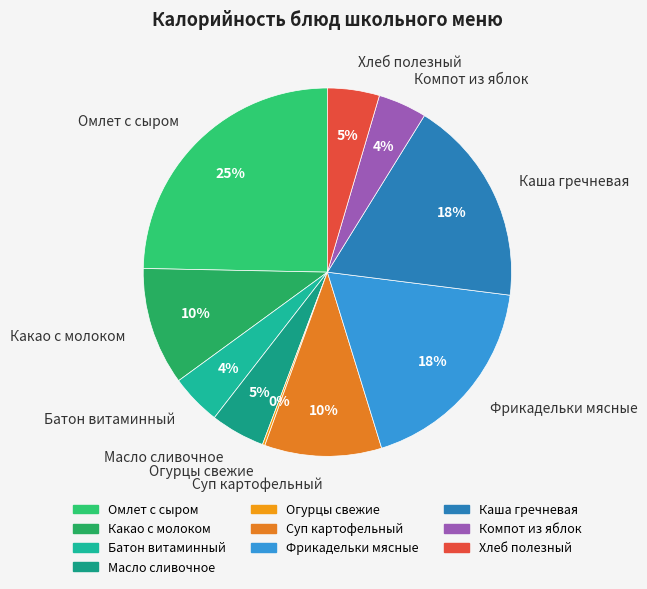

Which category has the biggest portion of the pie?

Омлет с сыром